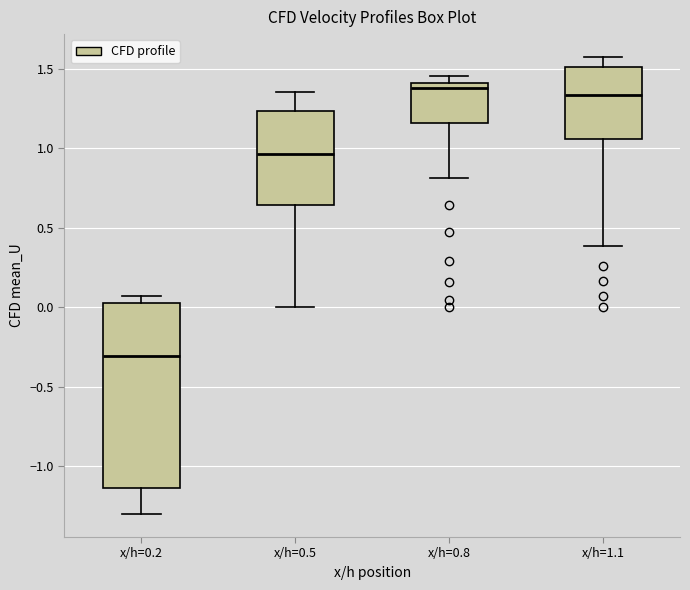

Reading left to right, transcribe this box plot: for each box, give where its median line is, the range the box spans, and where its two whiskers end, as read against the y-axis. The values are not printed on the chart, so give them approximately, as read against the axis.

x/h=0.2: median -0.30, box -1.15 to 0.05, whiskers -1.30 to 0.05 (just above the box's upper edge)
x/h=0.5: median 0.95, box 0.65 to 1.25, whiskers 0.00 to 1.35
x/h=0.8: median 1.40 (just below the box's upper edge), box 1.15 to 1.40, whiskers 0.80 to 1.45
x/h=1.1: median 1.35, box 1.05 to 1.50, whiskers 0.40 to 1.55